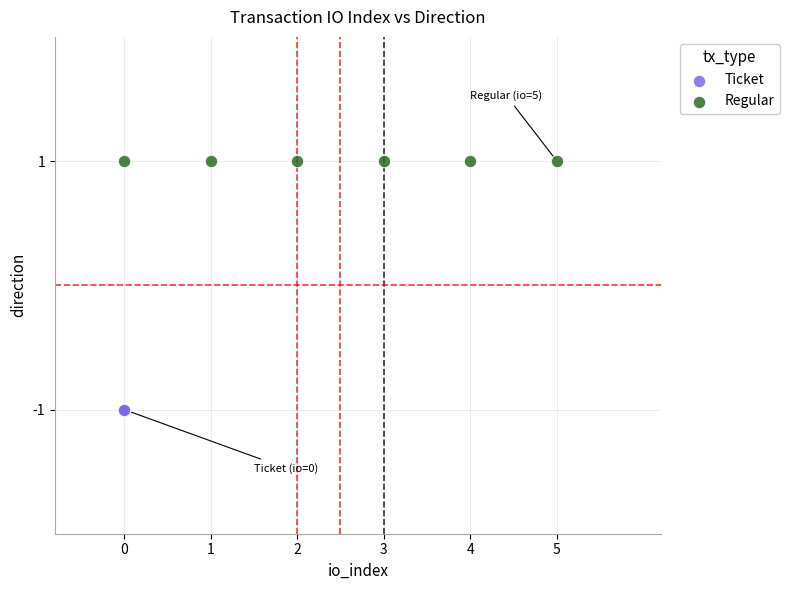

Which series reaches the minimum Y coordinate?

Ticket